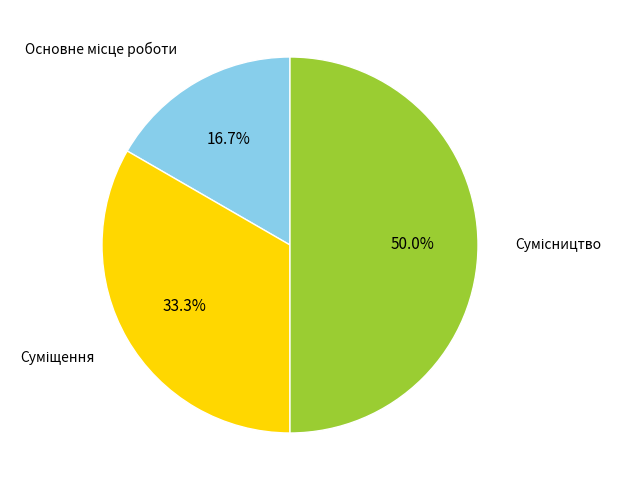

Count the number of slices in the pie.

3